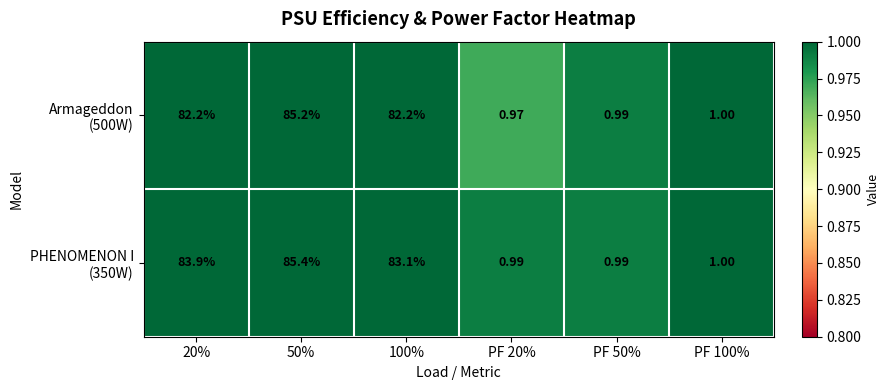

How many distinct data groups are displayed?

2